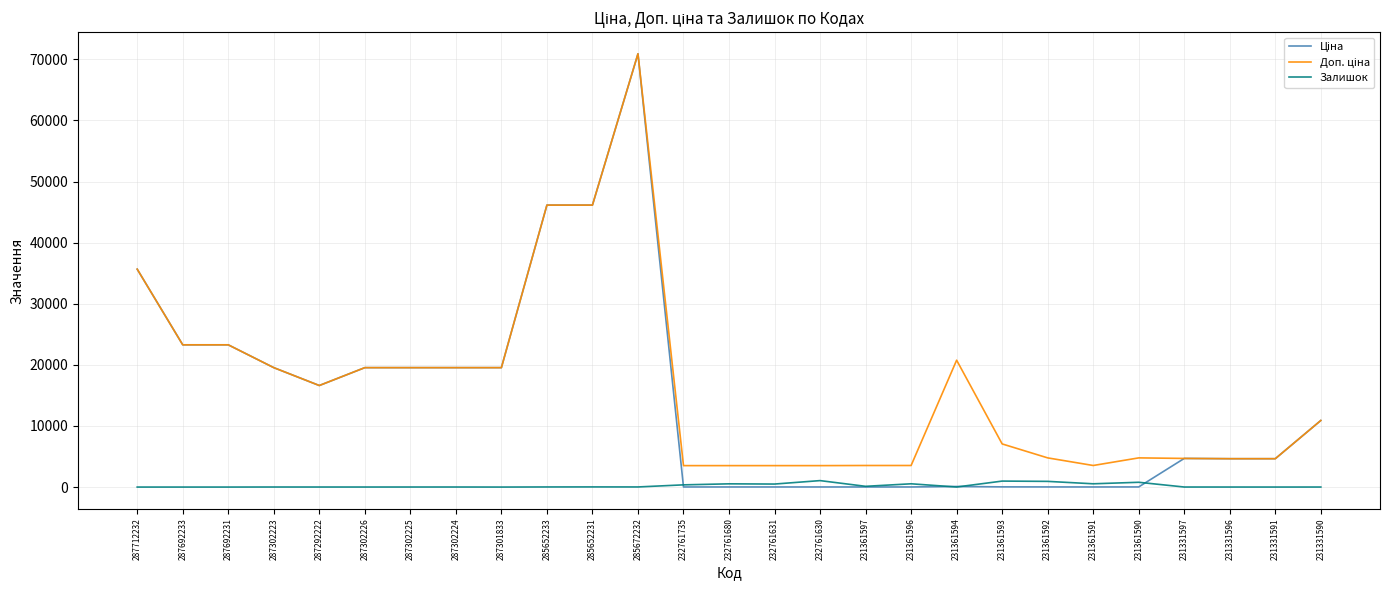

At which category is the sum across all series the highest?

285672232